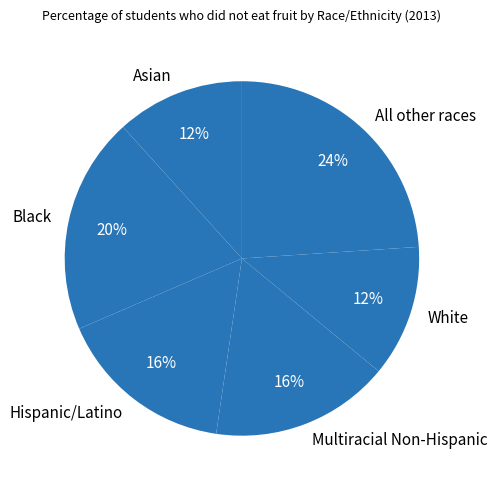

How many slices are in this pie chart?

6